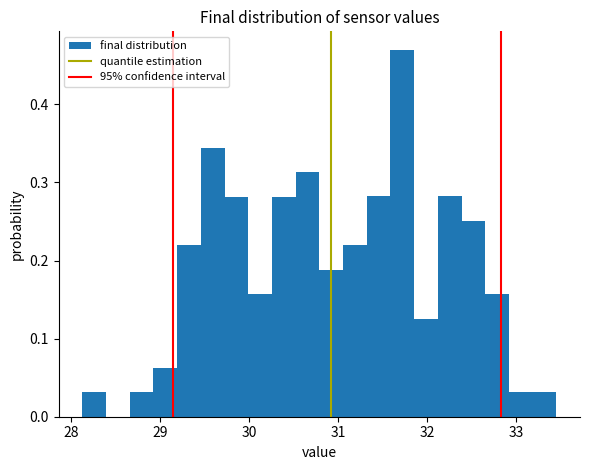

Read against the x-axis, roughly where is the centre of the tallest bar?

31.7